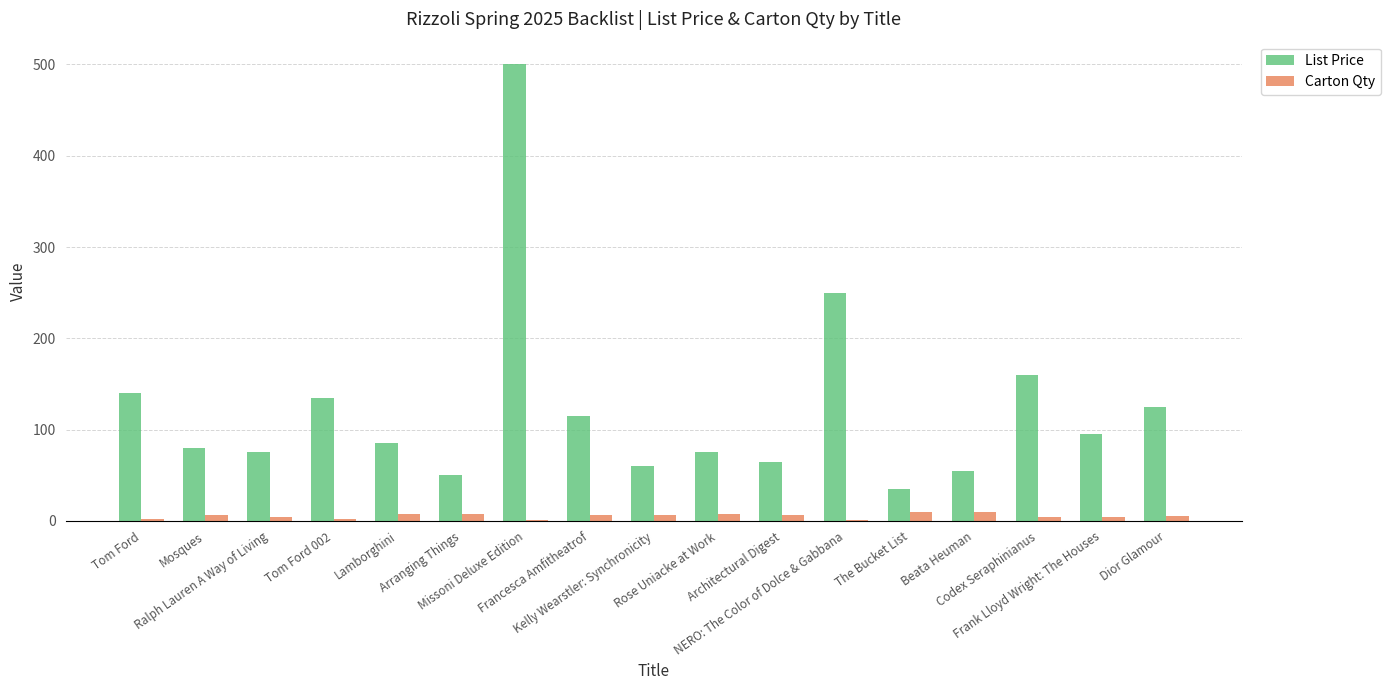

How many data points does each series have?

17